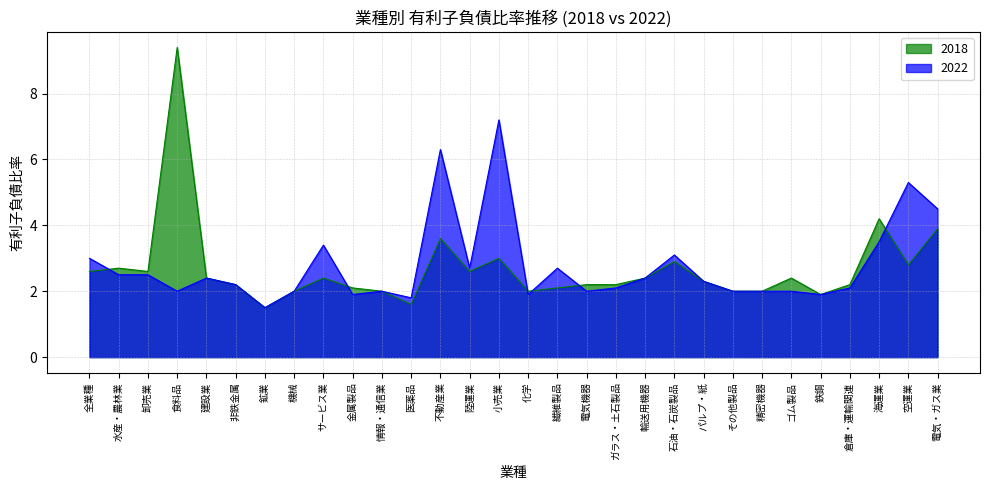

How many values in the 2018 series are below 2?

3